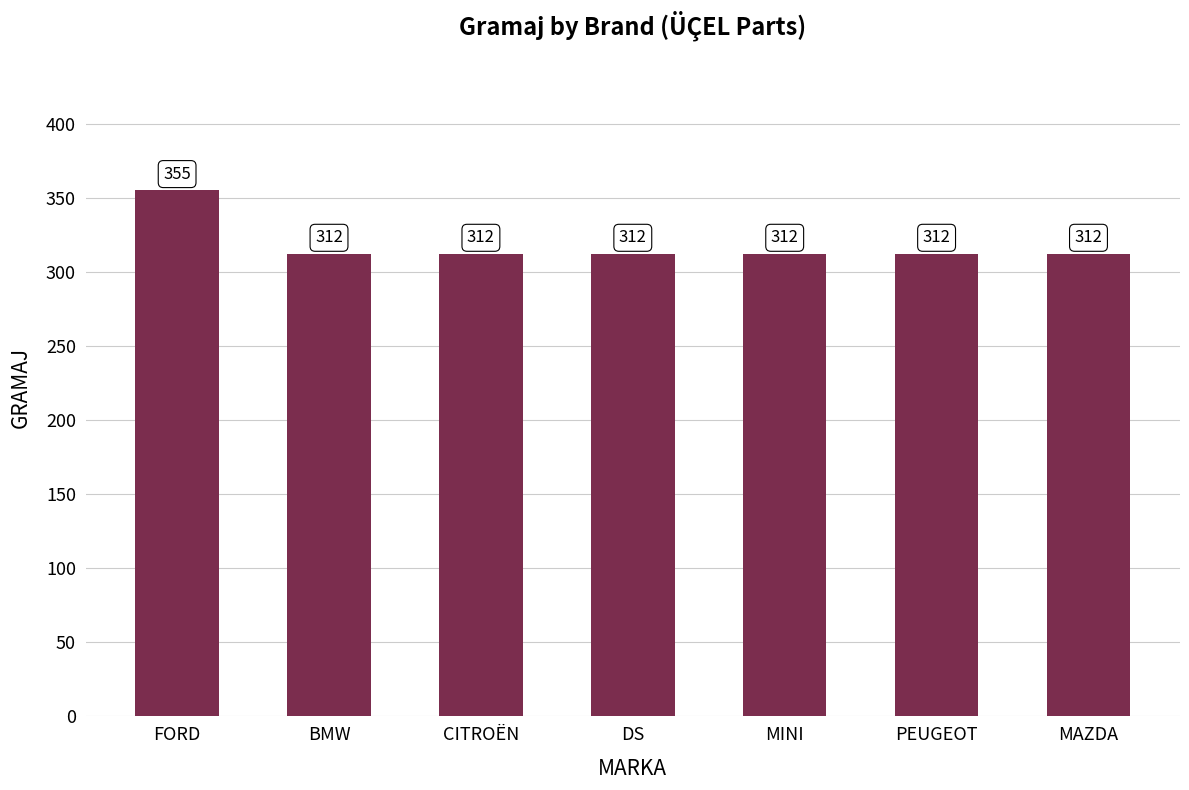

What is the maximum value shown in the chart?

355